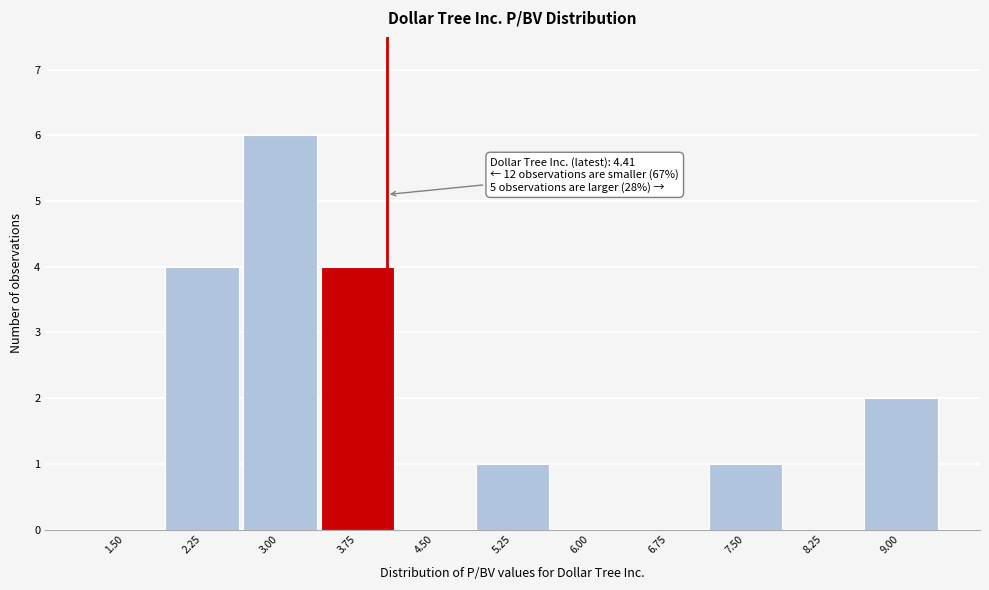

Reading left to right, list all the values displayed in this chart.

1.50=0	2.25=4	3.00=6	3.75=4	4.50=0	5.25=1	6.00=0	6.75=0	7.50=1	8.25=0	9.00=2